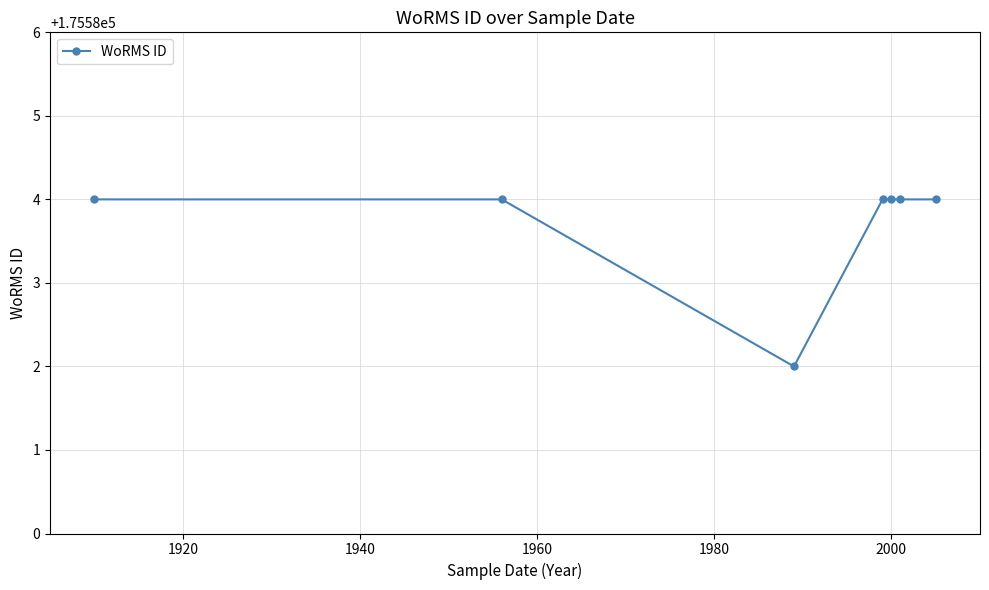

What is the average value?

175584